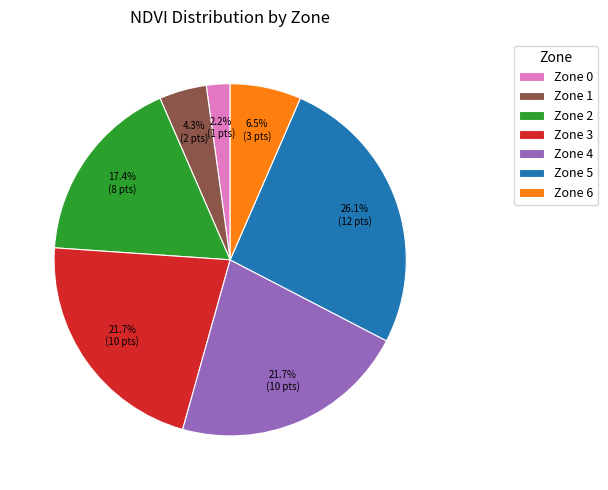

How many segments does this pie chart have?

7